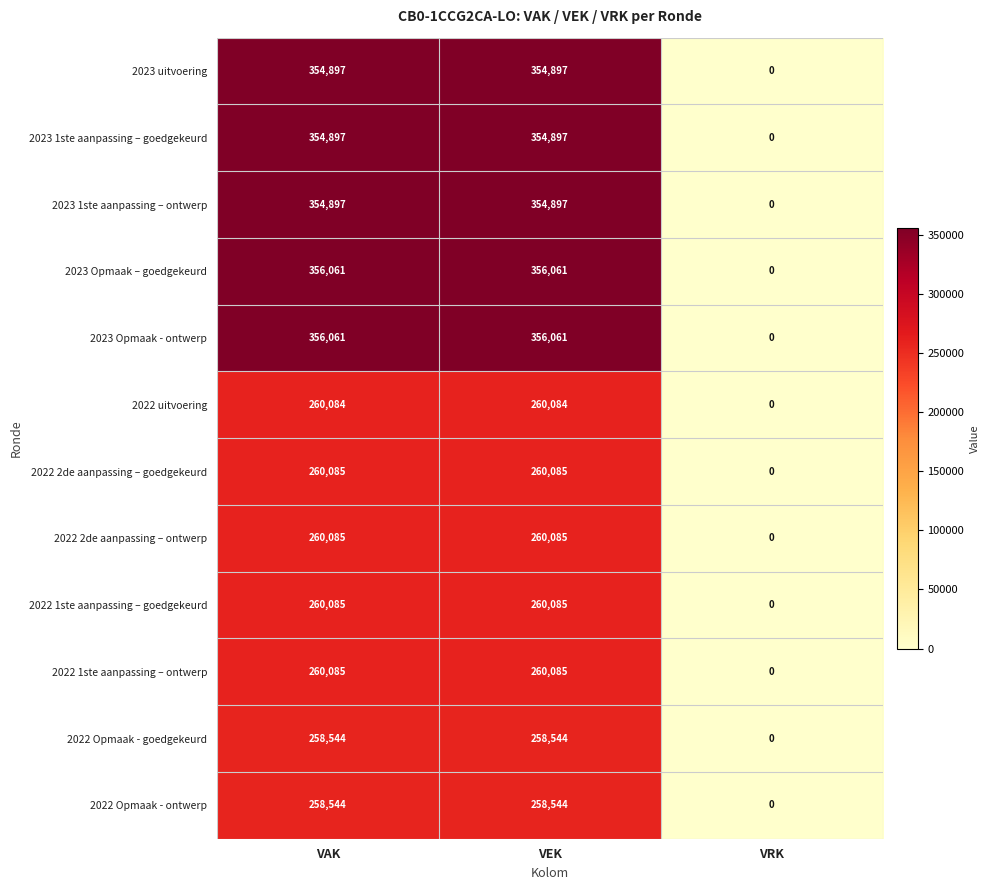

Which category has the lowest value across all series?

VRK